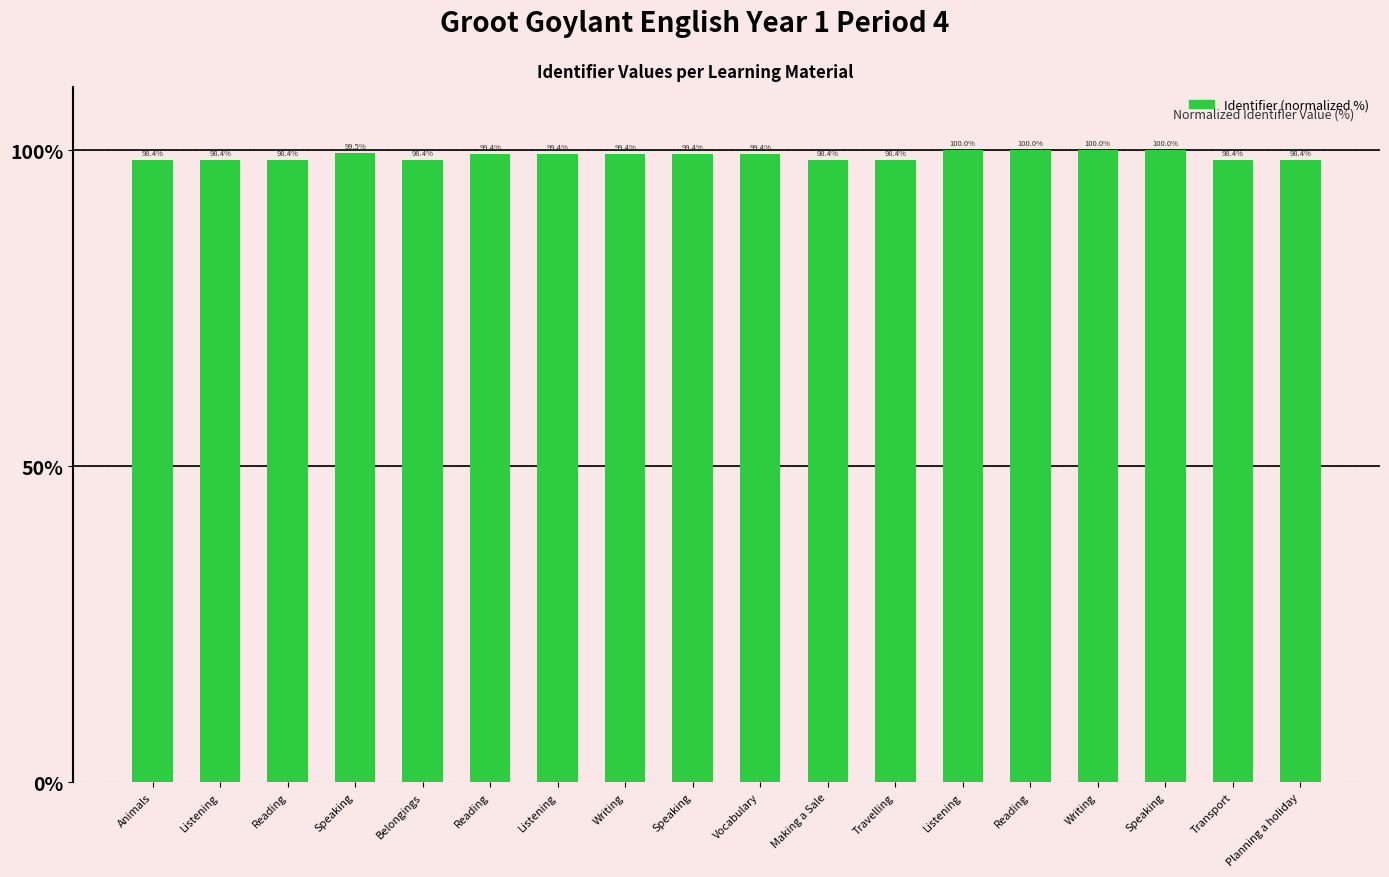

At which label is the value closest to 99?

Reading